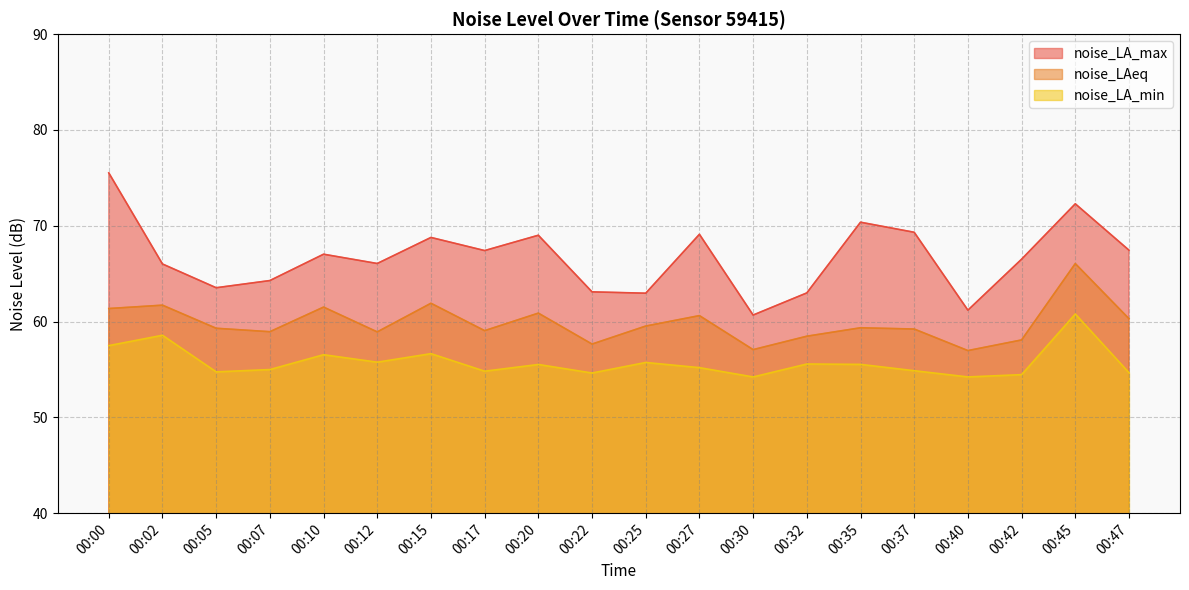

Reading left to right, extract all data points from this chart.

noise_LA_max: 00:00=75.5	00:02=66.0	00:05=63.5	00:07=64.3	00:10=67.0	00:12=66.1	00:15=68.8	00:17=67.4	00:20=69.0	00:22=63.1	00:25=63.0	00:27=69.1	00:30=60.7	00:32=63.0	00:35=70.4	00:37=69.3	00:40=61.2	00:42=66.5	00:45=72.3	00:47=67.5
noise_LAeq: 00:00=61.4	00:02=61.7	00:05=59.3	00:07=58.9	00:10=61.5	00:12=58.9	00:15=61.9	00:17=59.0	00:20=60.9	00:22=57.6	00:25=59.5	00:27=60.6	00:30=57.1	00:32=58.5	00:35=59.4	00:37=59.2	00:40=57.0	00:42=58.1	00:45=66.0	00:47=60.3
noise_LA_min: 00:00=57.5	00:02=58.6	00:05=54.8	00:07=55.0	00:10=56.5	00:12=55.8	00:15=56.6	00:17=54.8	00:20=55.5	00:22=54.6	00:25=55.7	00:27=55.2	00:30=54.2	00:32=55.6	00:35=55.5	00:37=54.9	00:40=54.2	00:42=54.5	00:45=60.8	00:47=54.7